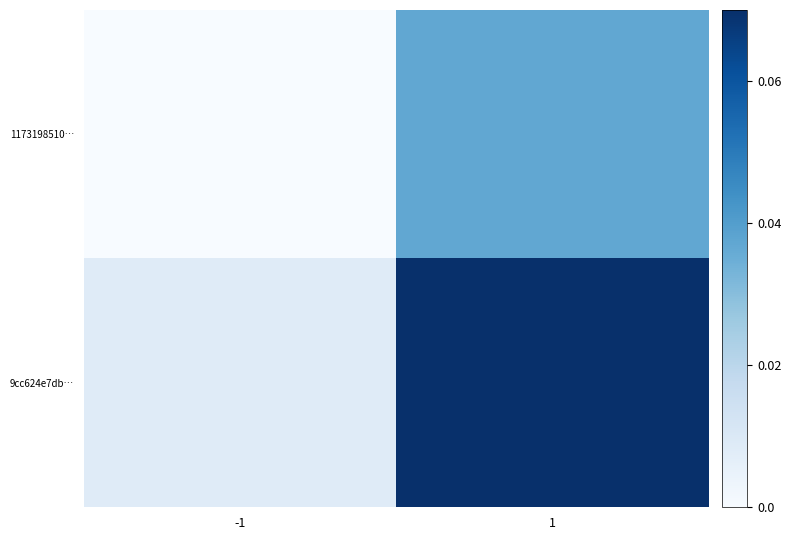

Reading left to right, transcribe all the data shown in this chart.

1173198510…: -1=0.0	1=0.0
9cc624e7db…: -1=0.0	1=0.1